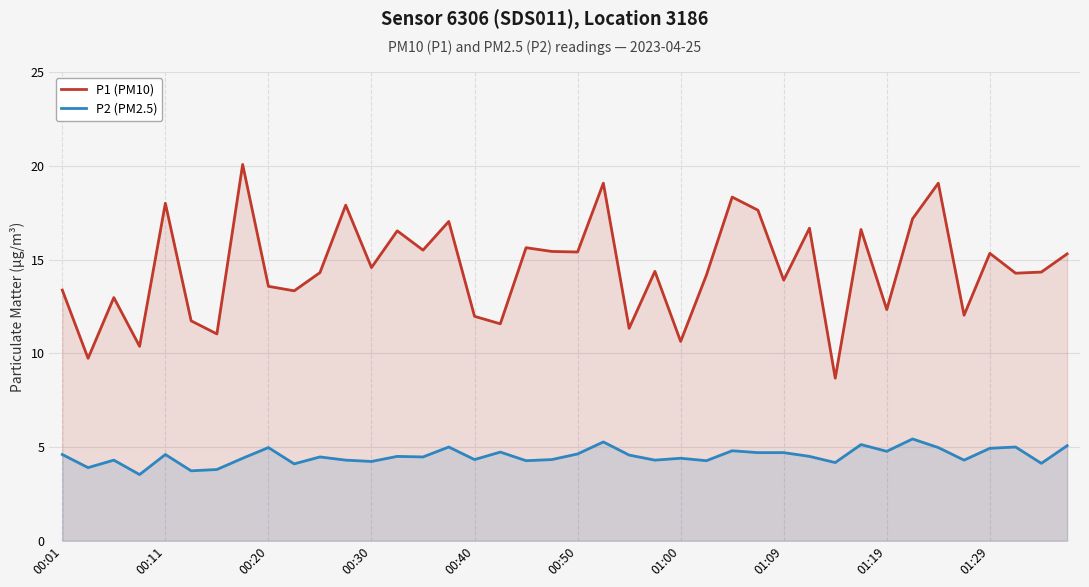

How many interior local valleys does the P1 (PM10) series have?

15